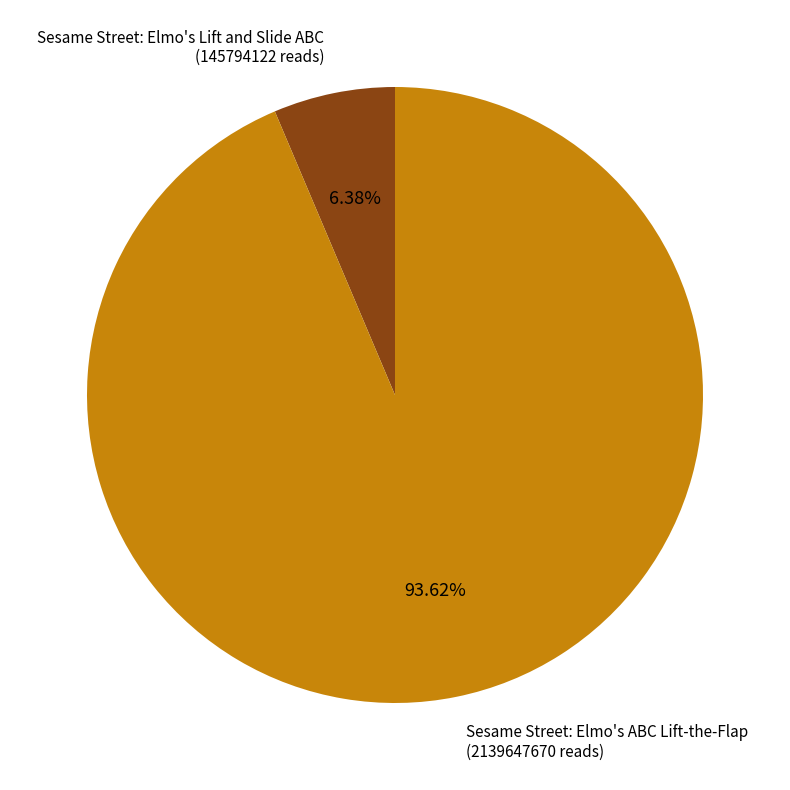

To the nearest percent, what portion does Sesame Street: Elmo's Lift and Slide ABC represent?

6%